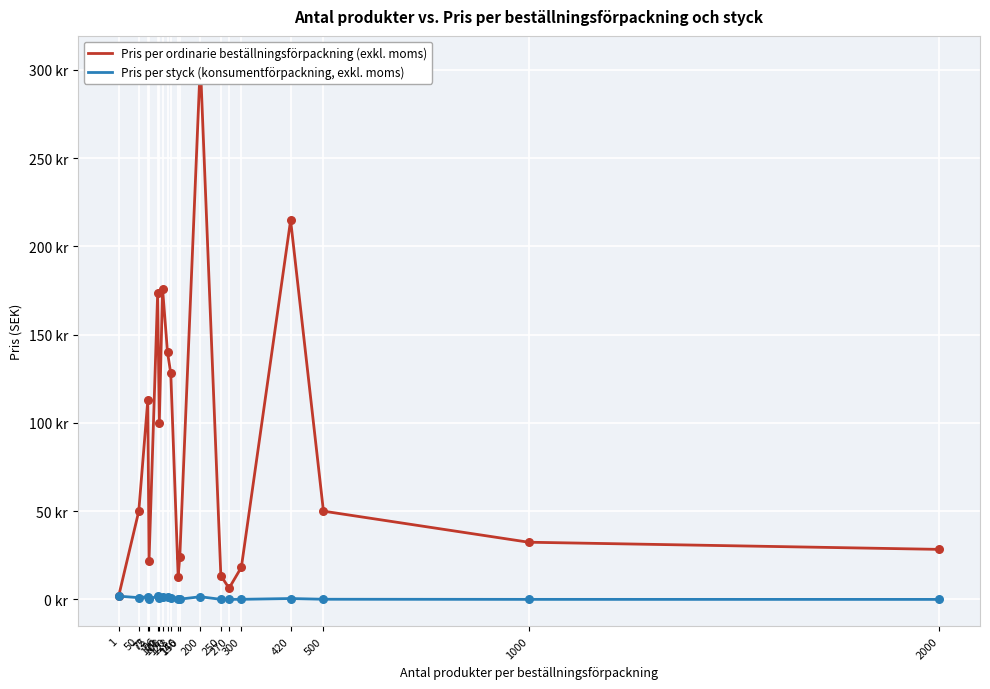

Which series has the largest total across all categories?

Pris per ordinarie beställningsförpackning (exkl. moms)